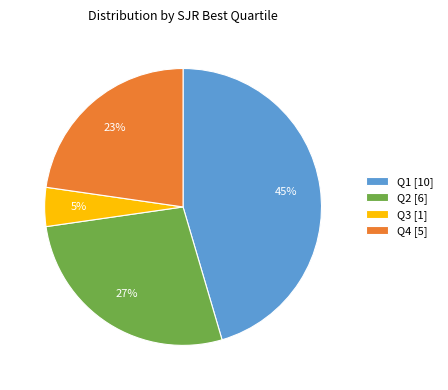

Between Q4 [5] and Q1 [10], which is larger?

Q1 [10]